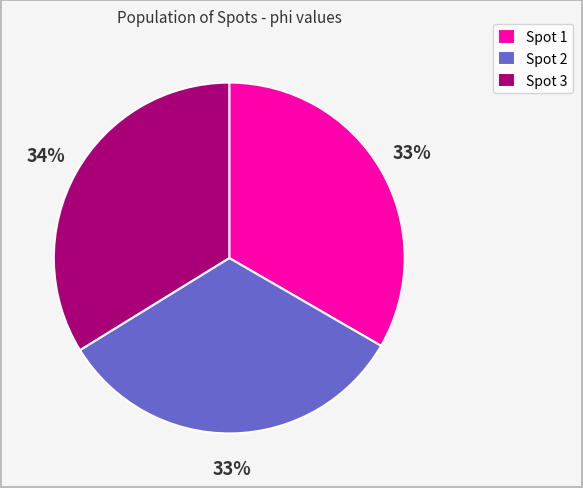

Approximately how many times larger is the value at Spot 3 compared to Spot 2?

1.0